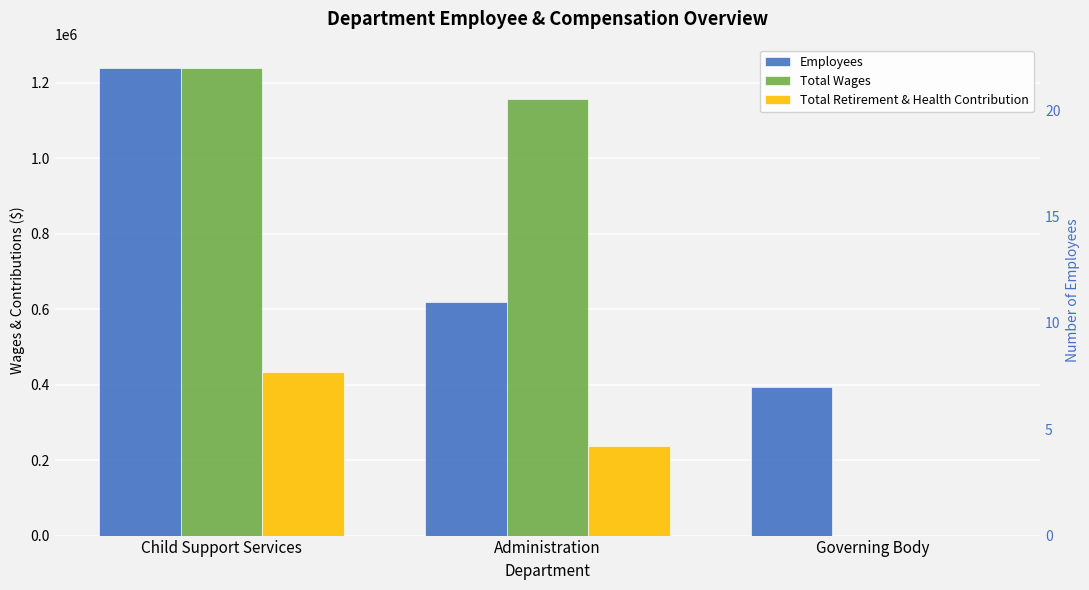

What is the sum of the Total Wages values at Governing Body and Child Support Services?

1239604